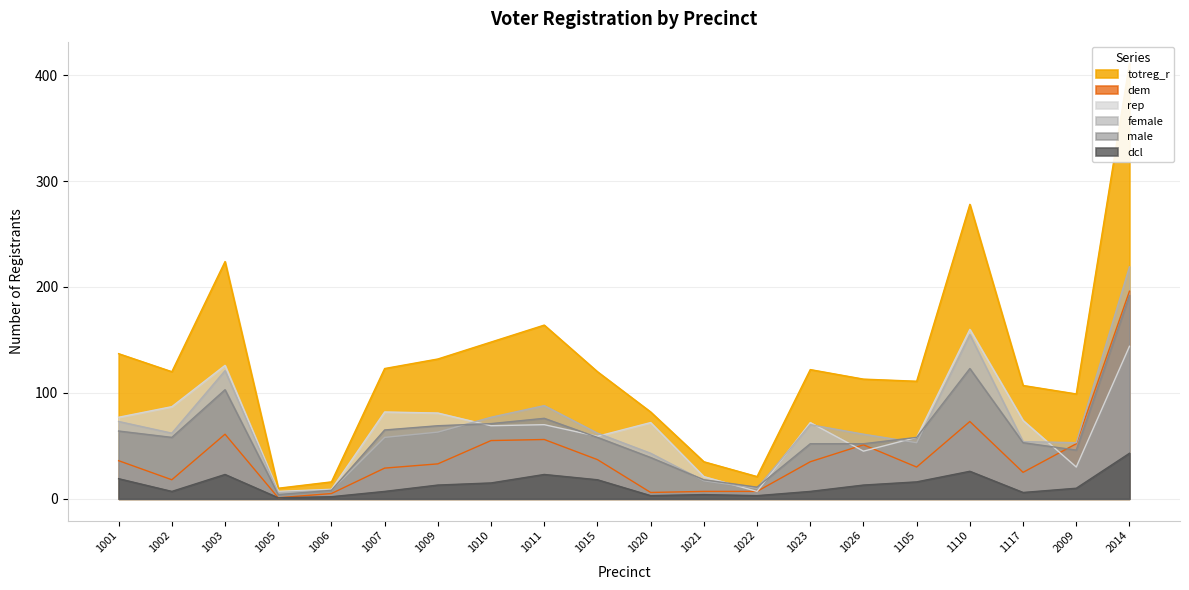

Which series has the largest range (max minus min)?

totreg_r